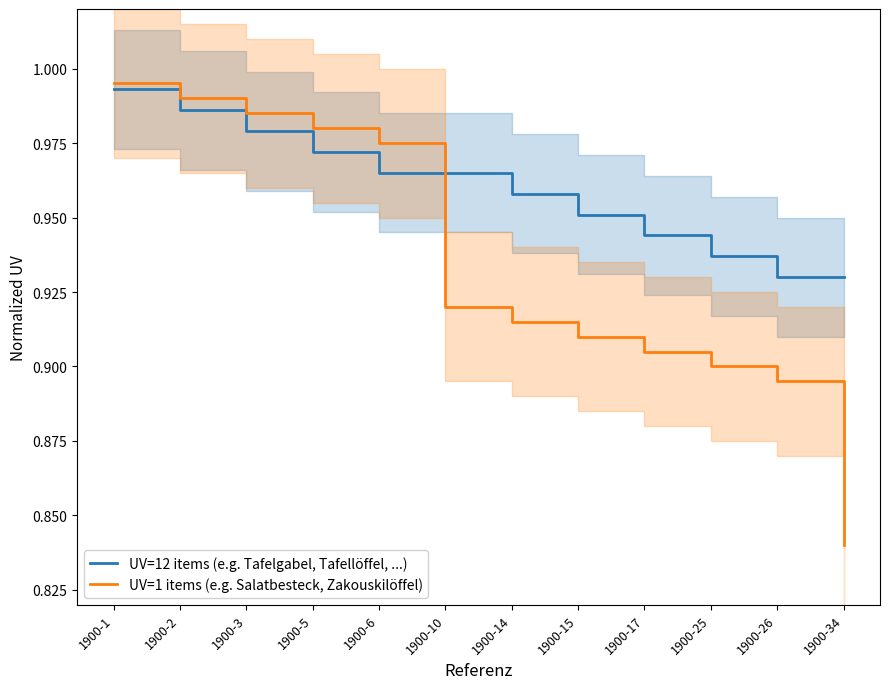

What is the sum of the UV=12 items (e.g. Tafelgabel, Tafellöffel, ...) values at 1900-1 and 1900-5?

2.0